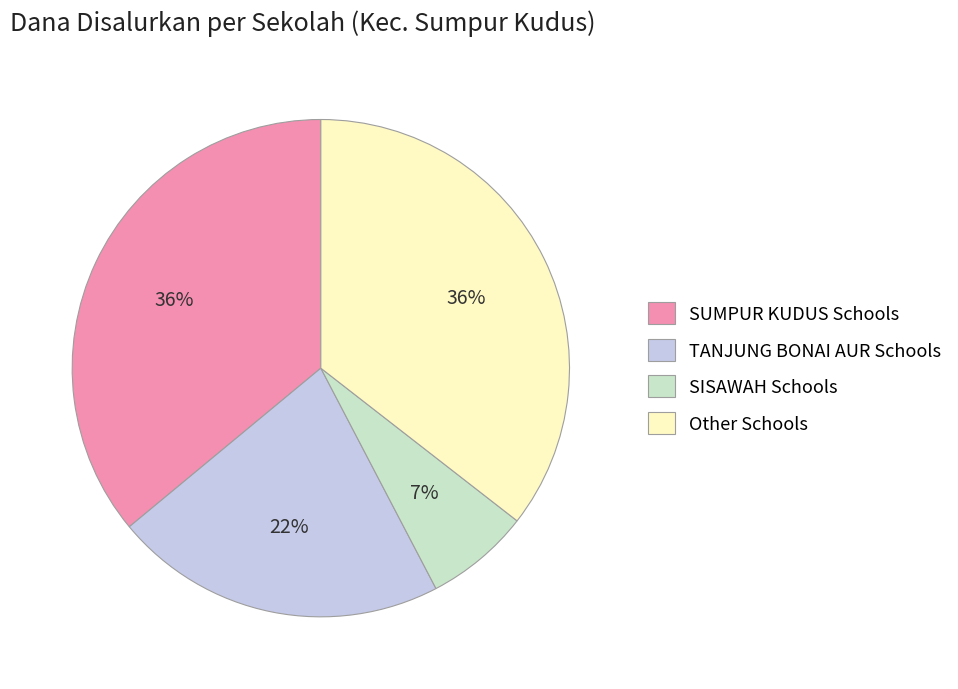

What is the smallest slice in the pie chart?

SISAWAH Schools